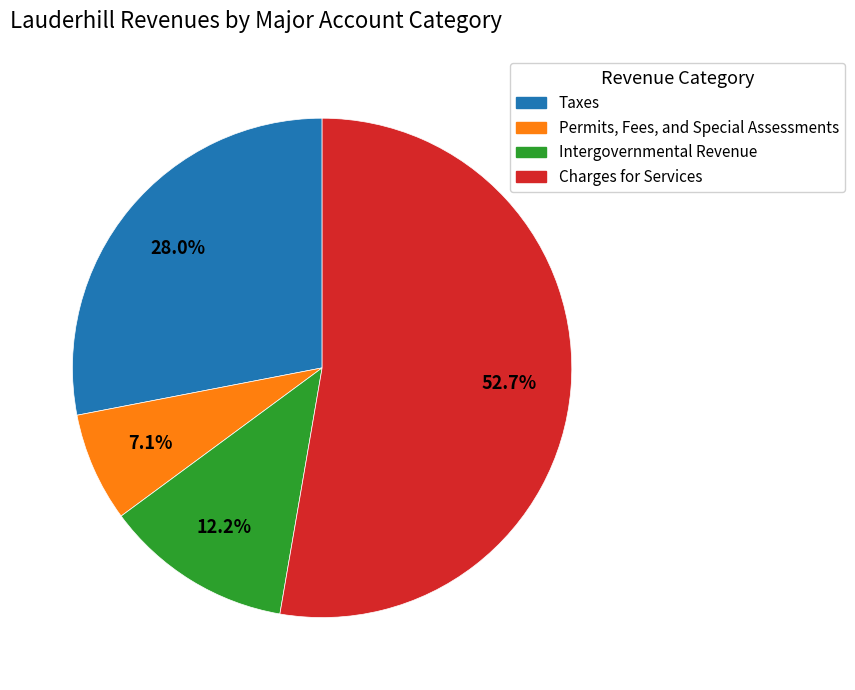

To the nearest percent, what is the difference between the largest and smallest slice percentages?

46%